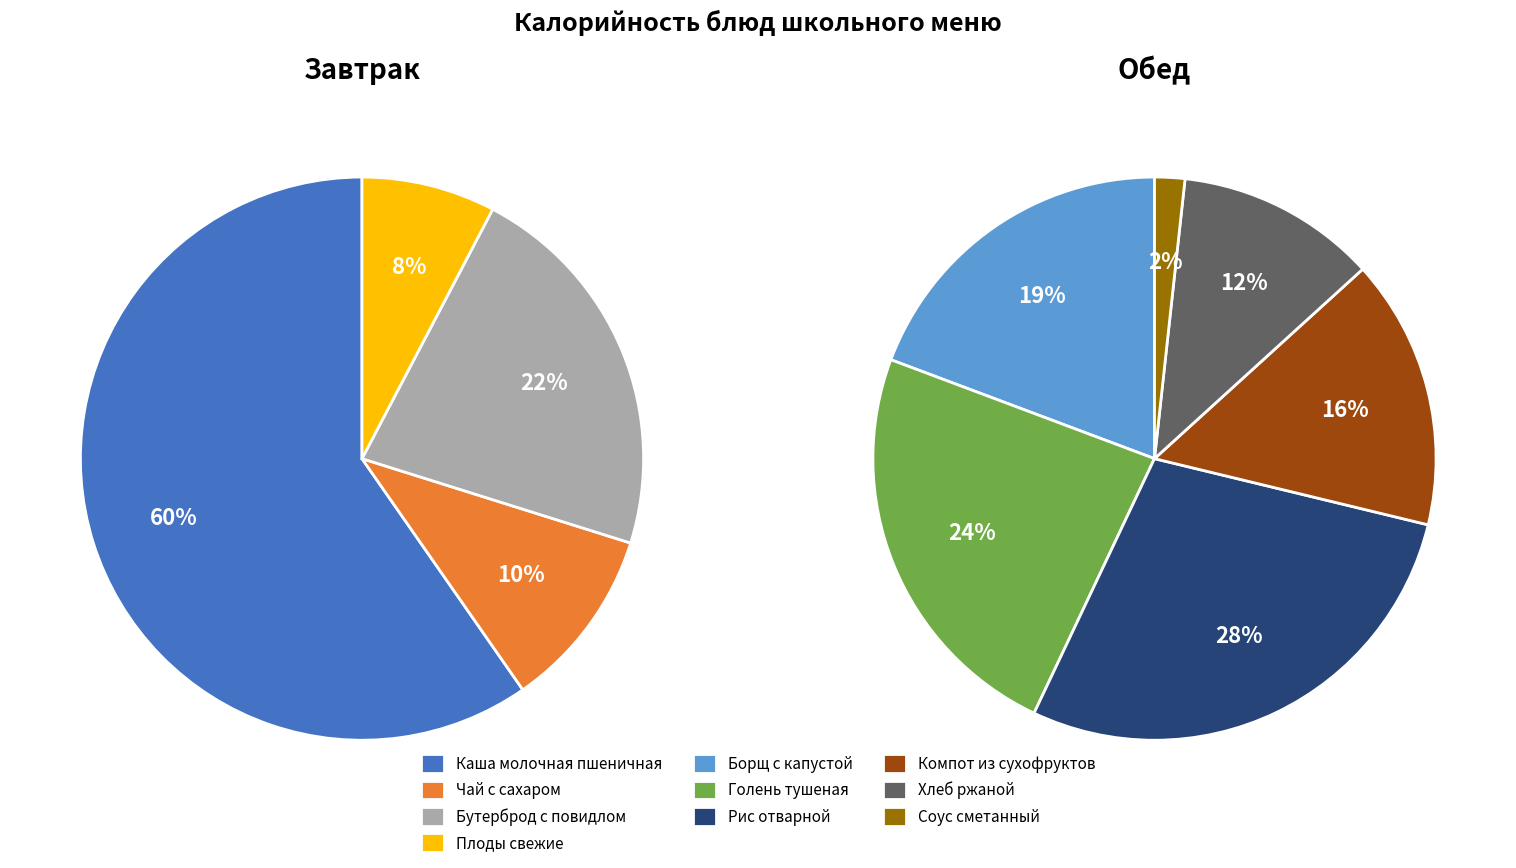

Which slice is the largest?

Каша молочная пшеничная